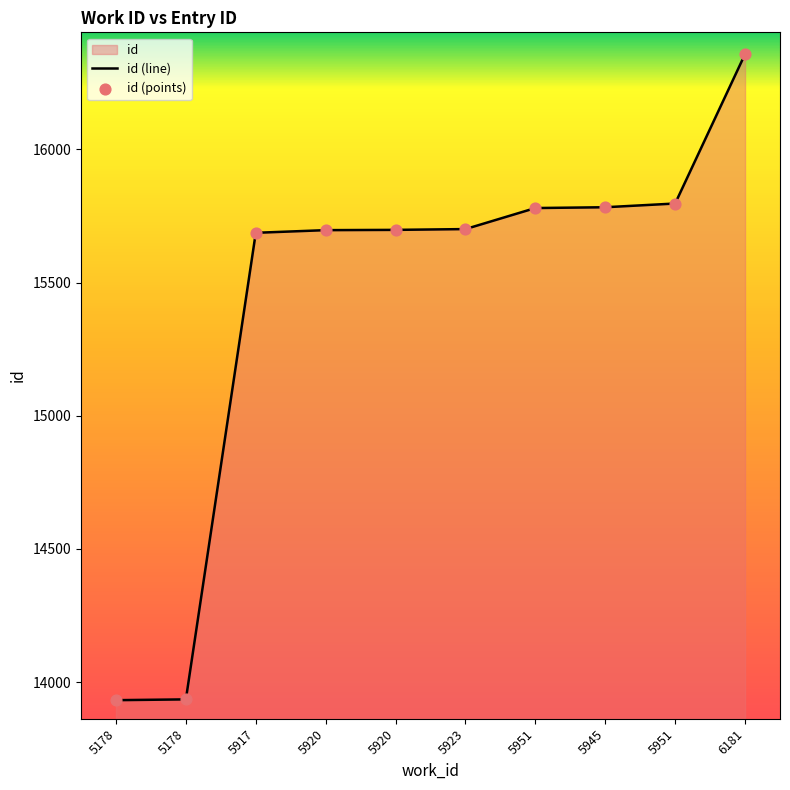

What is the total value across all series at 5920?

31394